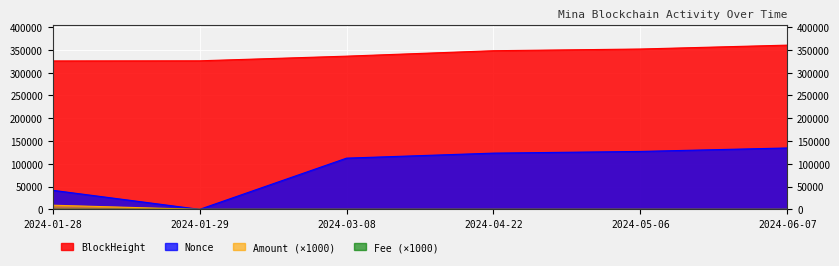

True or false: BlockHeight and Fee cross at least once.

False